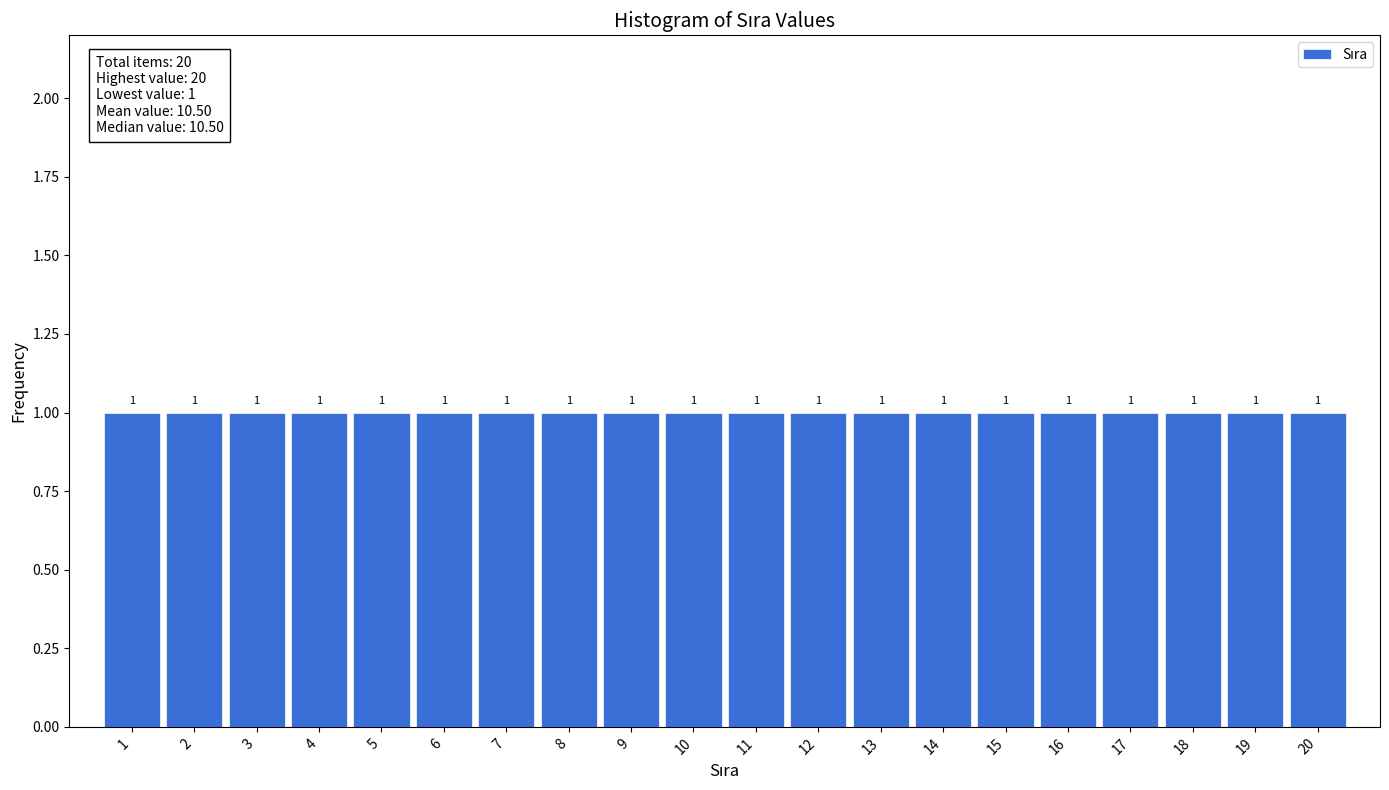

Reading left to right, list every bar in this chart as the range it spans on the x-axis followed by its height.

0.5 to 1.5: 1
1.5 to 2.5: 1
2.5 to 3.5: 1
3.5 to 4.5: 1
4.5 to 5.5: 1
5.5 to 6.5: 1
6.5 to 7.5: 1
7.5 to 8.5: 1
8.5 to 9.5: 1
9.5 to 10.5: 1
10.5 to 11.5: 1
11.5 to 12.5: 1
12.5 to 13.5: 1
13.5 to 14.5: 1
14.5 to 15.5: 1
15.5 to 16.5: 1
16.5 to 17.5: 1
17.5 to 18.5: 1
18.5 to 19.5: 1
19.5 to 20.5: 1